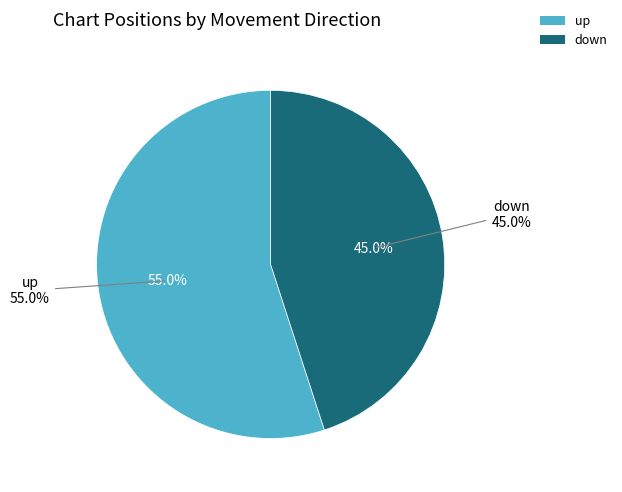

Rank the categories by value from highest to lowest.

up, down